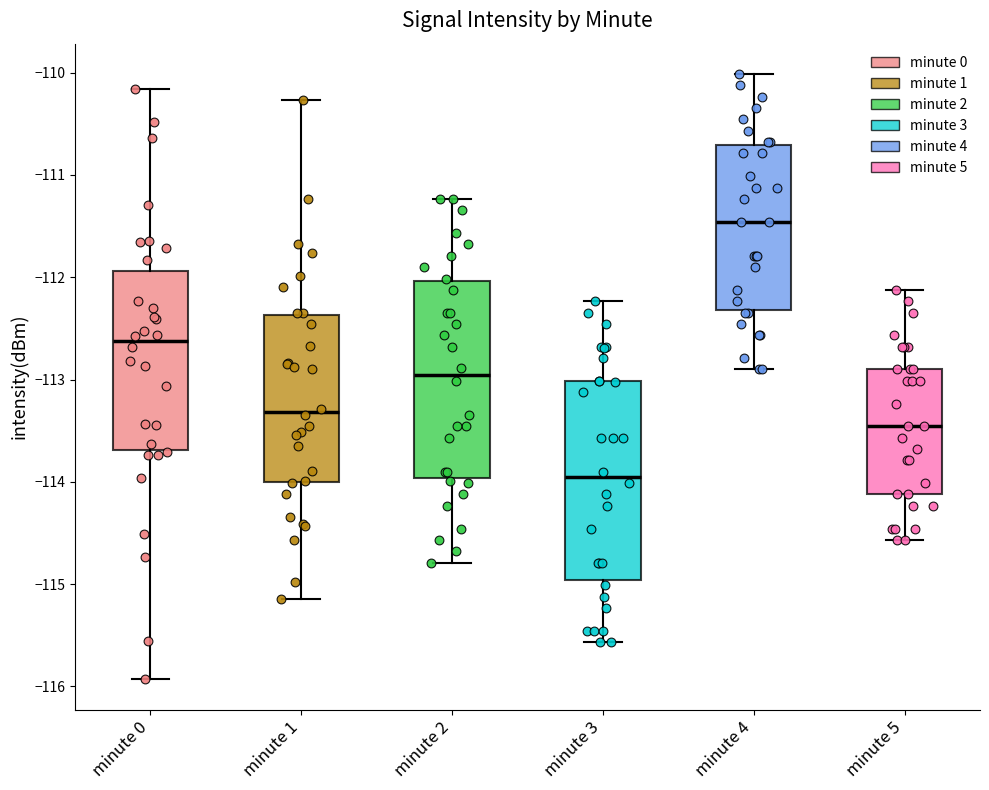

Reading left to right, read every box against the y-axis: the position of its median line, the range the box covers, and the ends of its whiskers. The values are not printed on the chart, so give them approximately, as read against the axis.

minute 0: median -112.6, box -113.7 to -111.9, whiskers -115.9 to -110.2
minute 1: median -113.3, box -114.0 to -112.4, whiskers -115.1 to -110.3
minute 2: median -113.0, box -114.0 to -112.0, whiskers -114.8 to -111.2
minute 3: median -114.0, box -115.0 to -113.0, whiskers -115.6 to -112.2
minute 4: median -111.5, box -112.3 to -110.7, whiskers -112.9 to -110.0
minute 5: median -113.5, box -114.1 to -112.9, whiskers -114.6 to -112.1